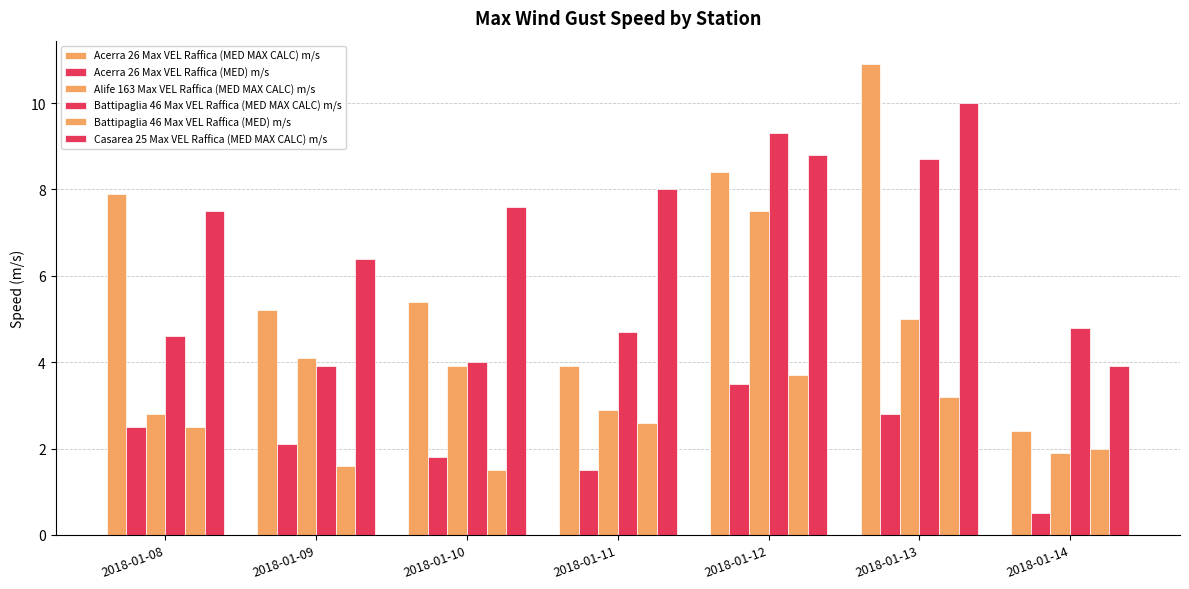

How many distinct data groups are displayed?

6